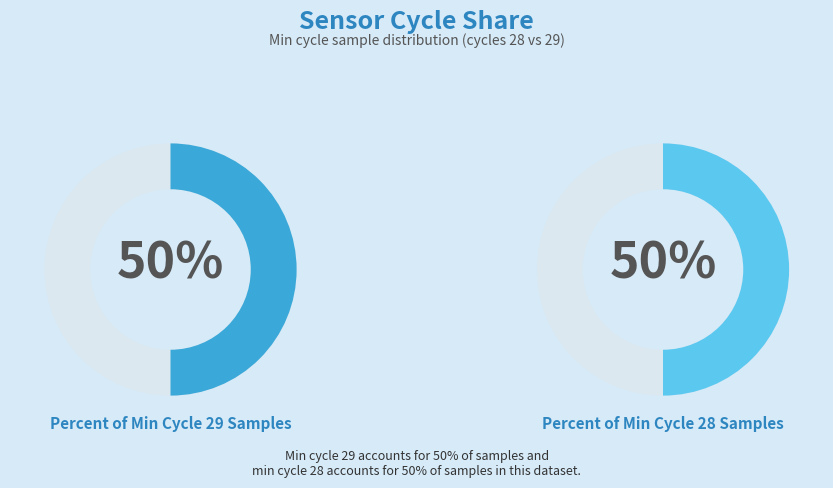

True or false: Min_cycle_30 accounts for 27% of the total.

False